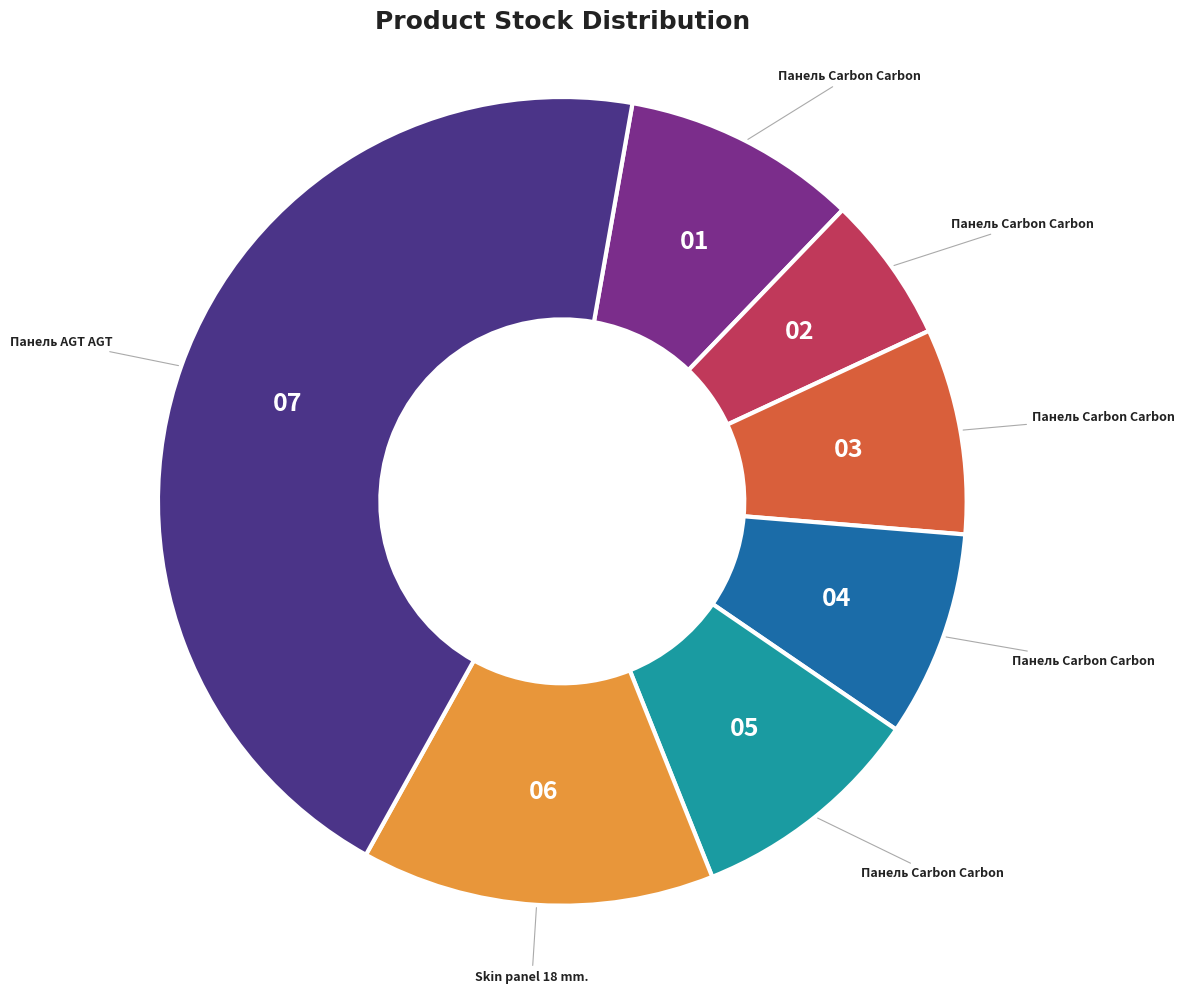

Does any single category account for the majority?

No